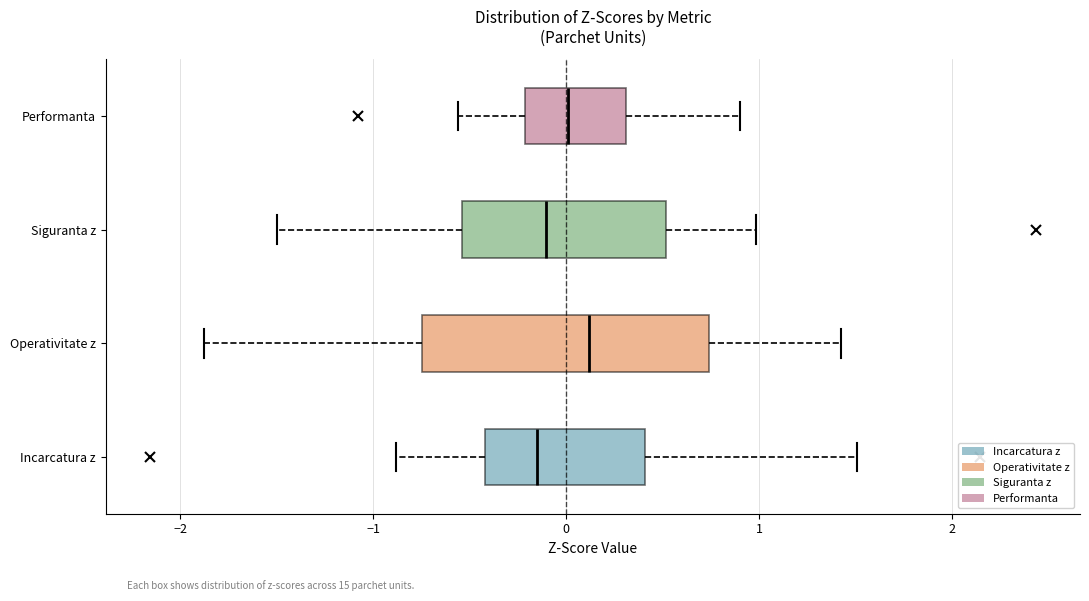

Where is the left edge of the box for Performanta on the x-axis? The values are not printed on the chart, so give them approximately, as read against the axis.

-0.2